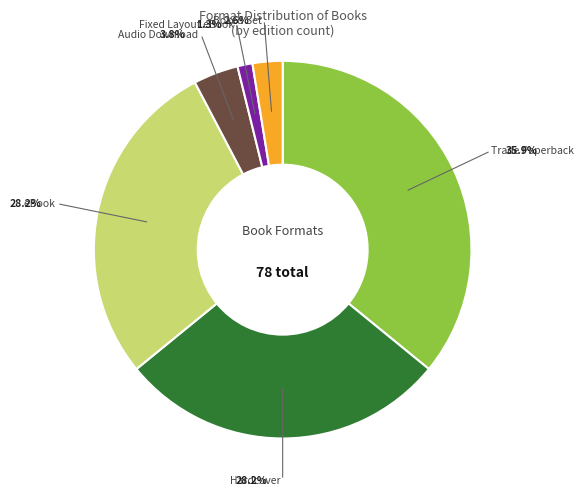

How many slices are in this pie chart?

6